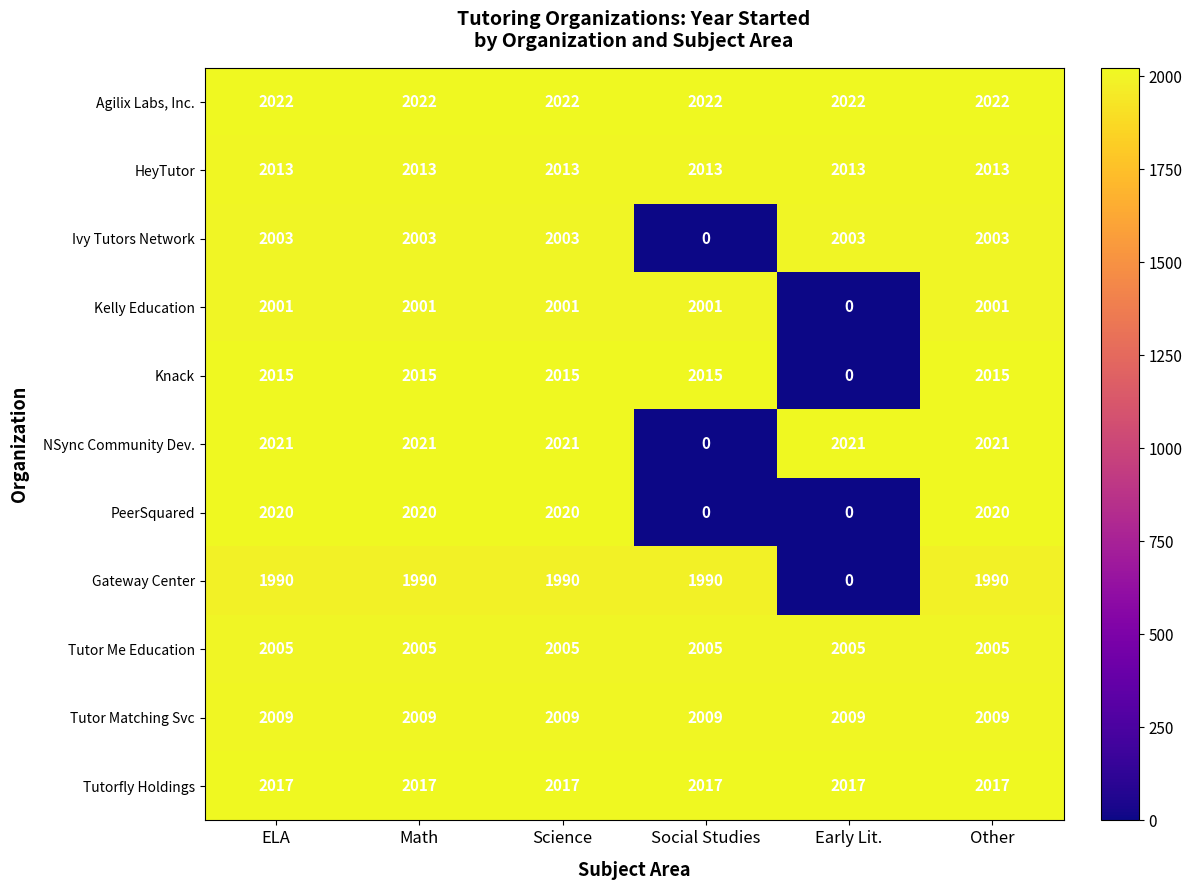

Rank the series at Math from lowest to highest value.

Gateway Center, Kelly Education, Ivy Tutors Network, Tutor Me Education, Tutor Matching Svc, HeyTutor, Knack, Tutorfly Holdings, PeerSquared, NSync Community Dev., Agilix Labs, Inc.